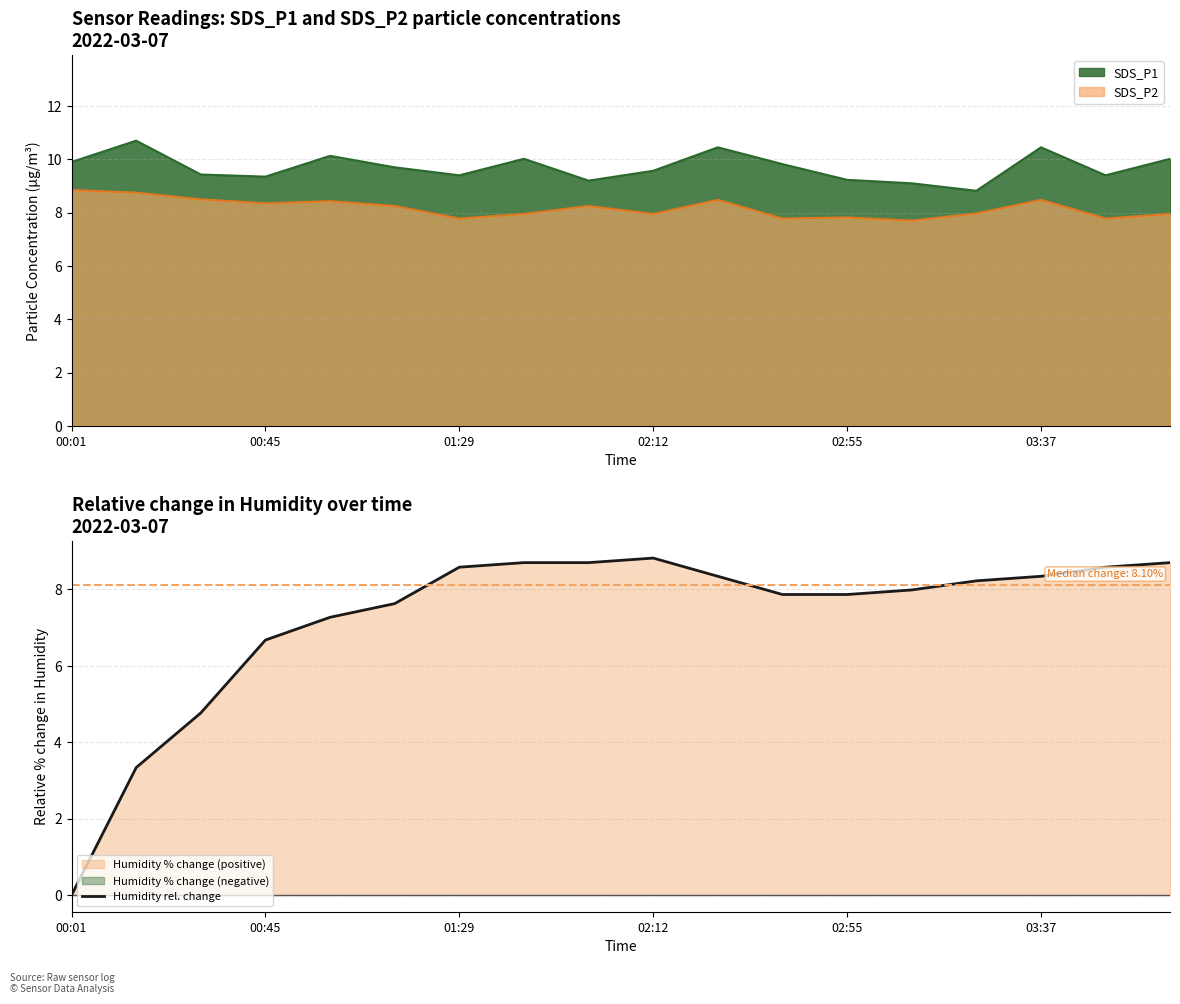

What is the highest value of the Humidity rel. change series?

8.8